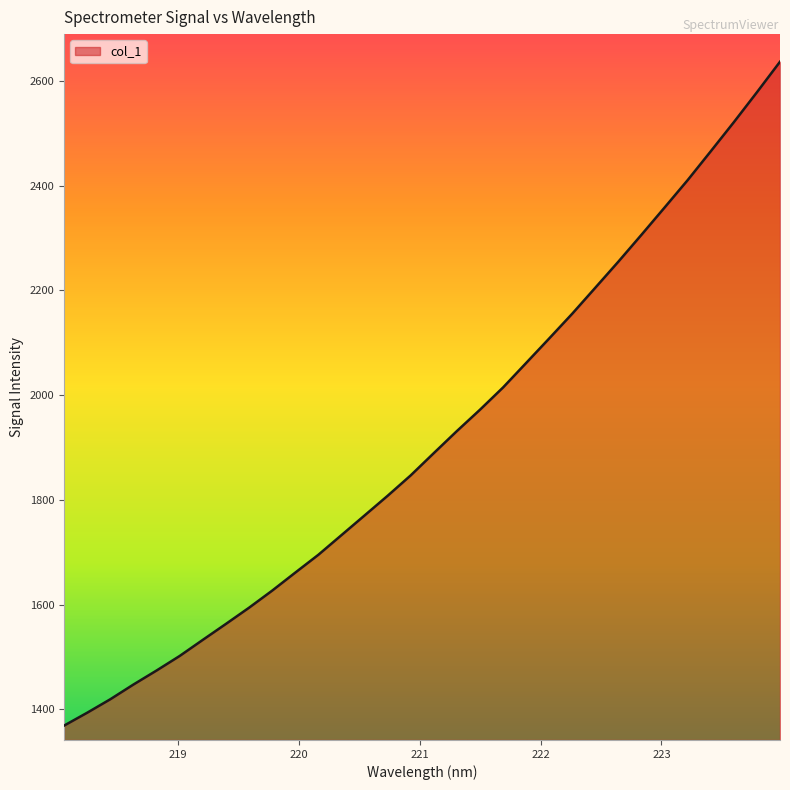

What is the average value?

1915.7